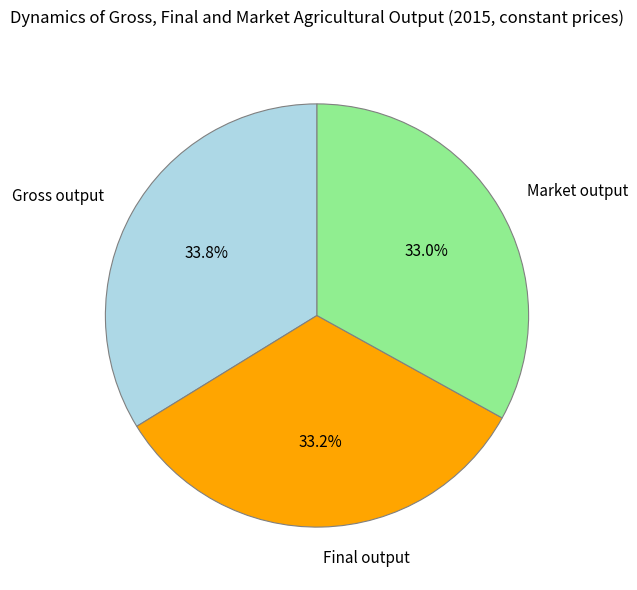

To the nearest percent, what percentage of the pie is Market output?

33%